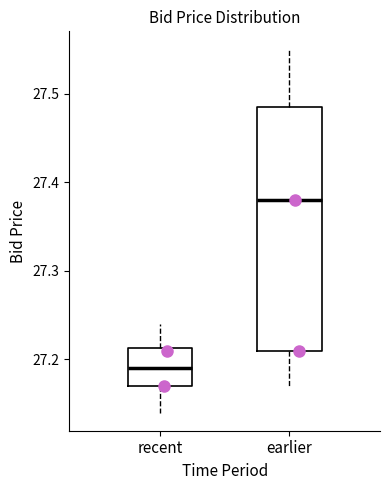

Which box is the tallest, from its lower edge to its upper edge?

earlier